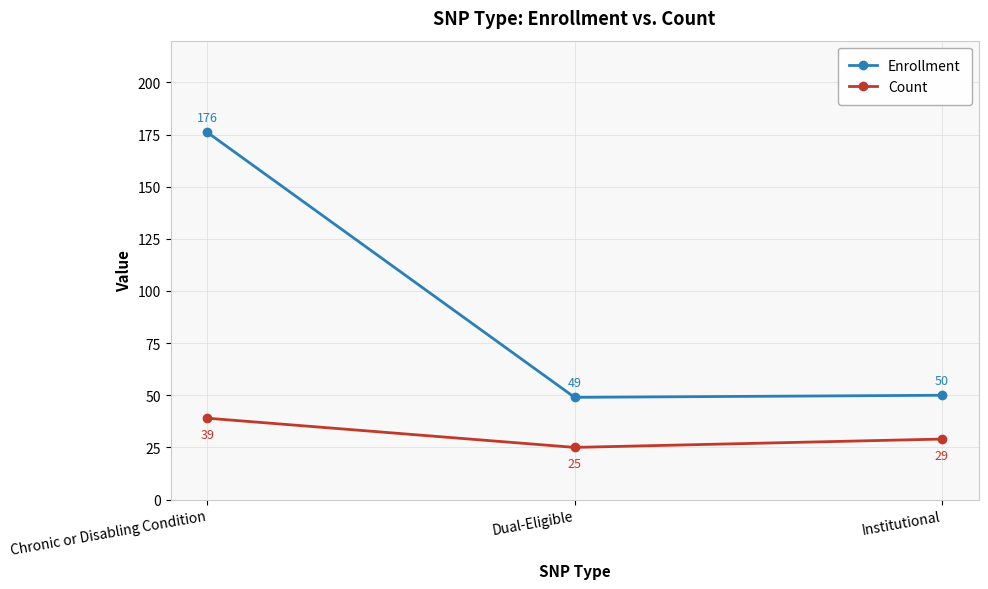

What is the maximum value shown in the chart?

176